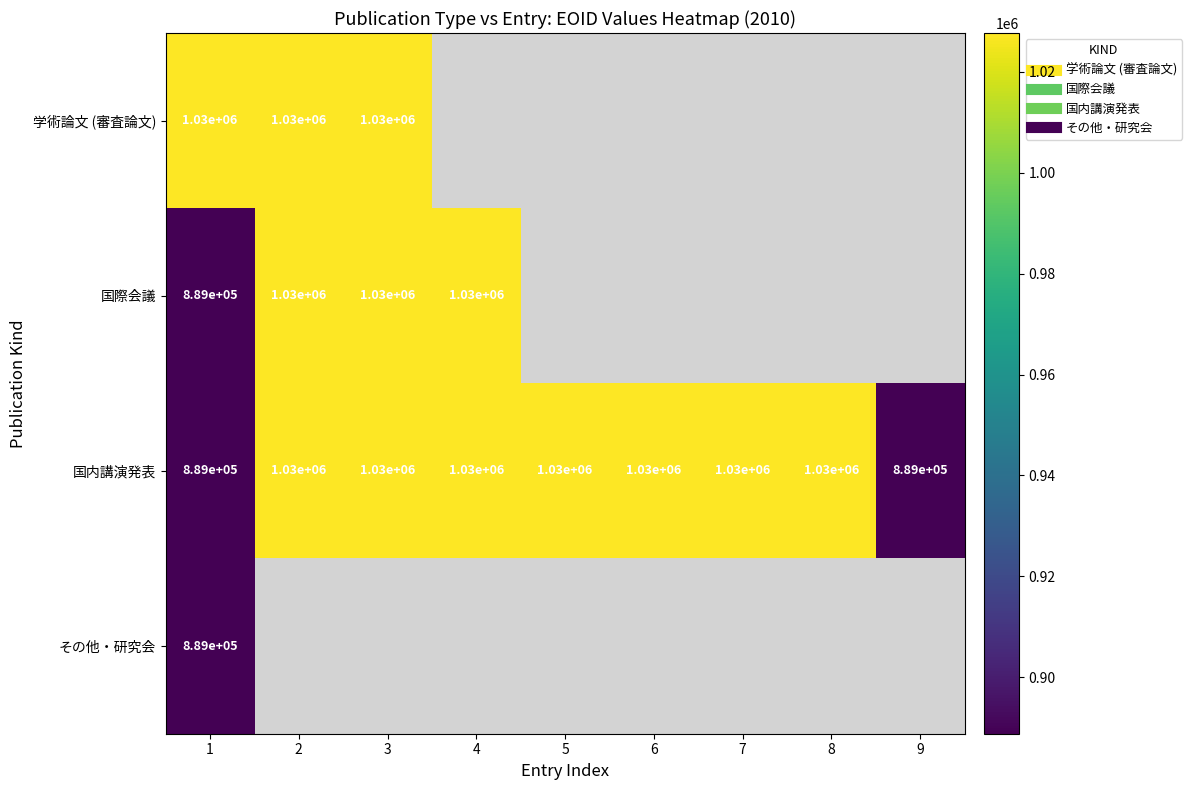

List the series in order of their overall mean, lowest first.

学術論文 (審査論文), 国際会議, 国内講演発表, その他・研究会